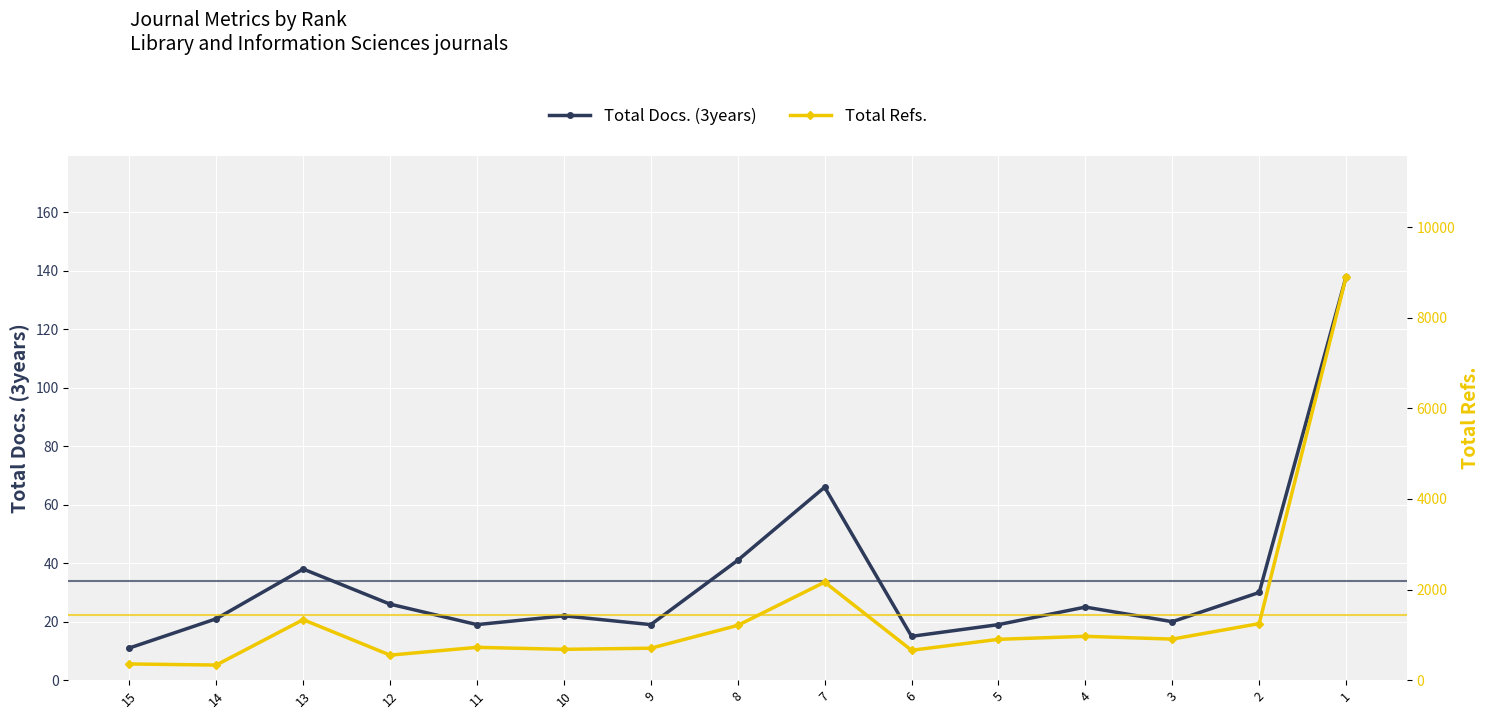

Rank the series at 1 from highest to lowest value.

Total Refs., Total Docs. (3years)